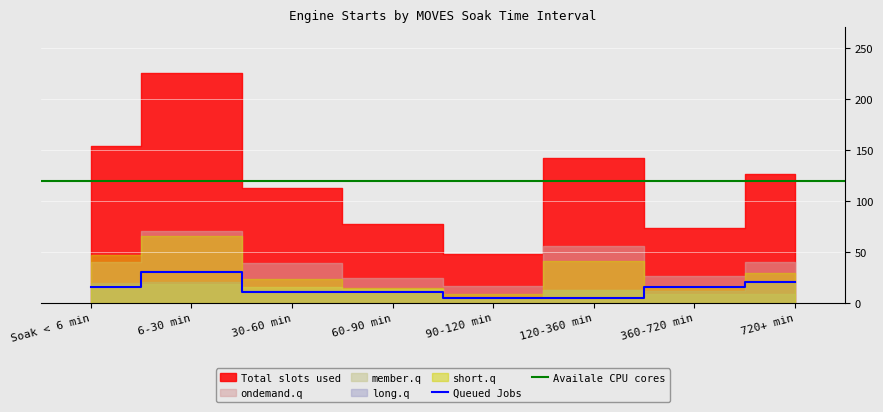

What is the maximum value for Queued Jobs?

30